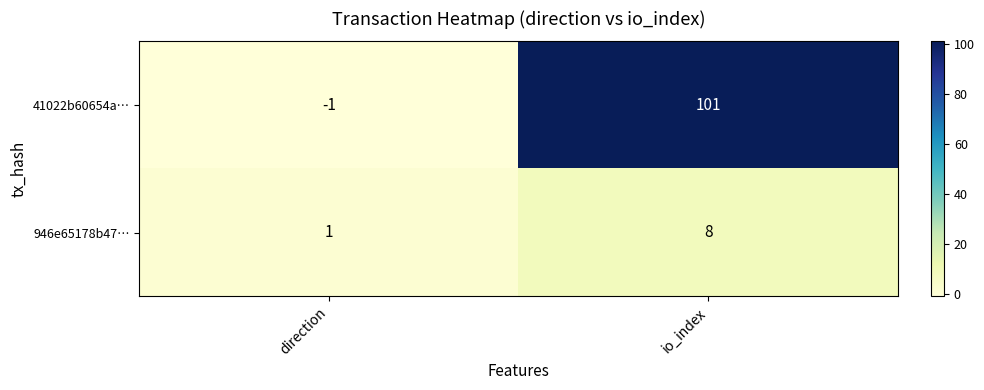

Which series has the largest total across all categories?

41022b60654a…